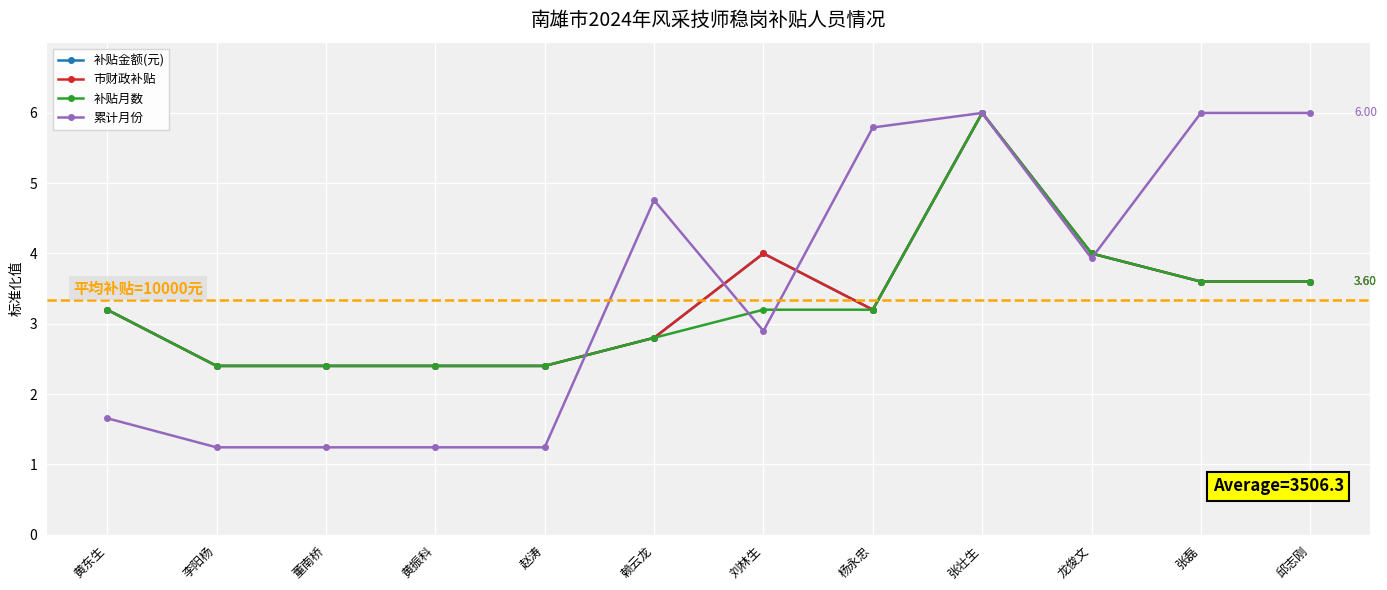

Between 刘林生 and 张磊, which is larger?

刘林生